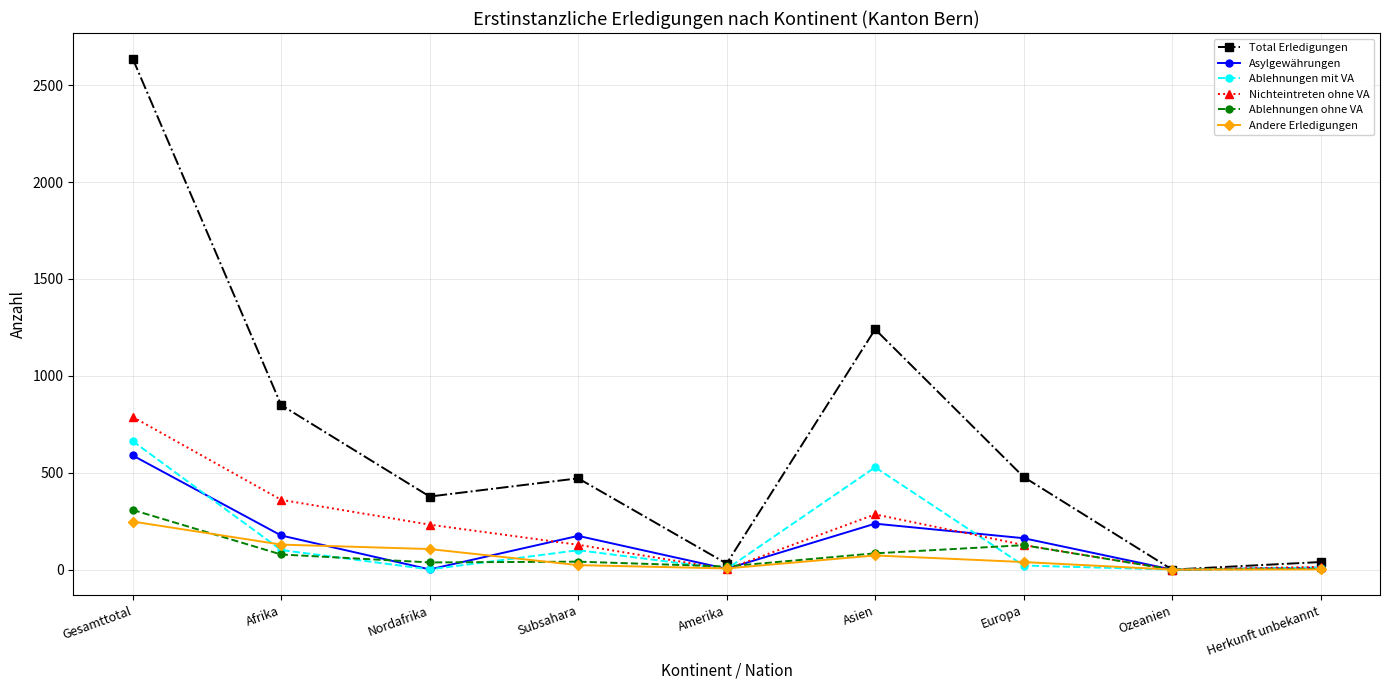

The Total Erledigungen series shows 31 at Amerika. True or false?

True